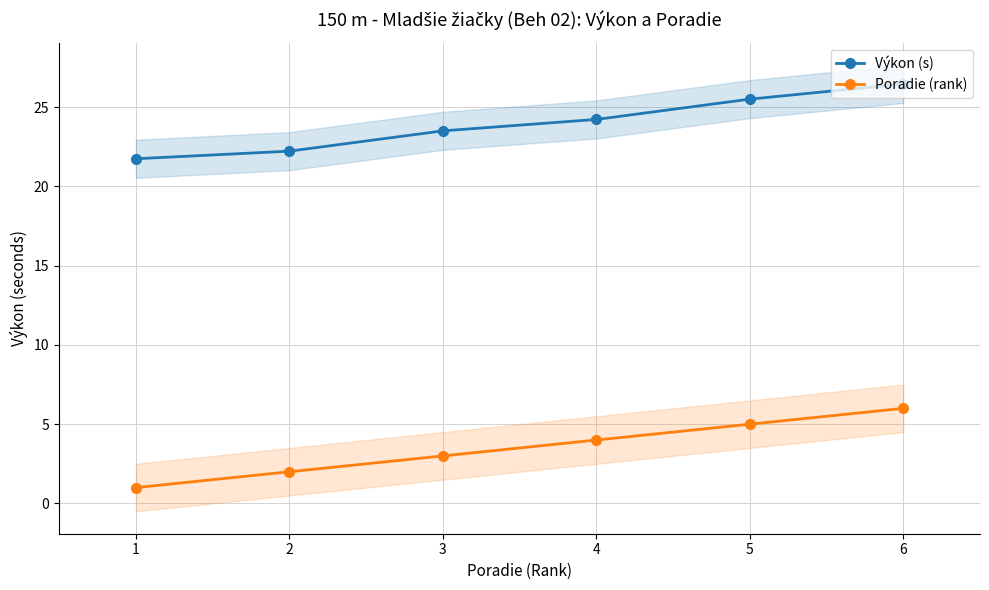

What is the maximum value shown in the chart?

26.5